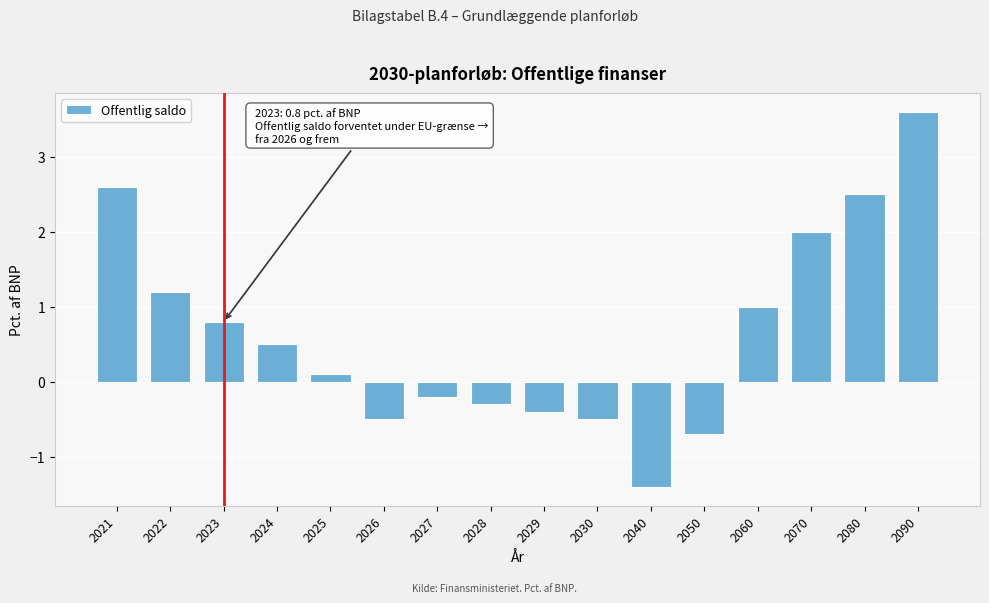

Reading right to left, what are all the values shown in this chart?

2090=3.6	2080=2.5	2070=2.0	2060=1.0	2050=-0.7	2040=-1.4	2030=-0.5	2029=-0.4	2028=-0.3	2027=-0.2	2026=-0.5	2025=0.1	2024=0.5	2023=0.8	2022=1.2	2021=2.6